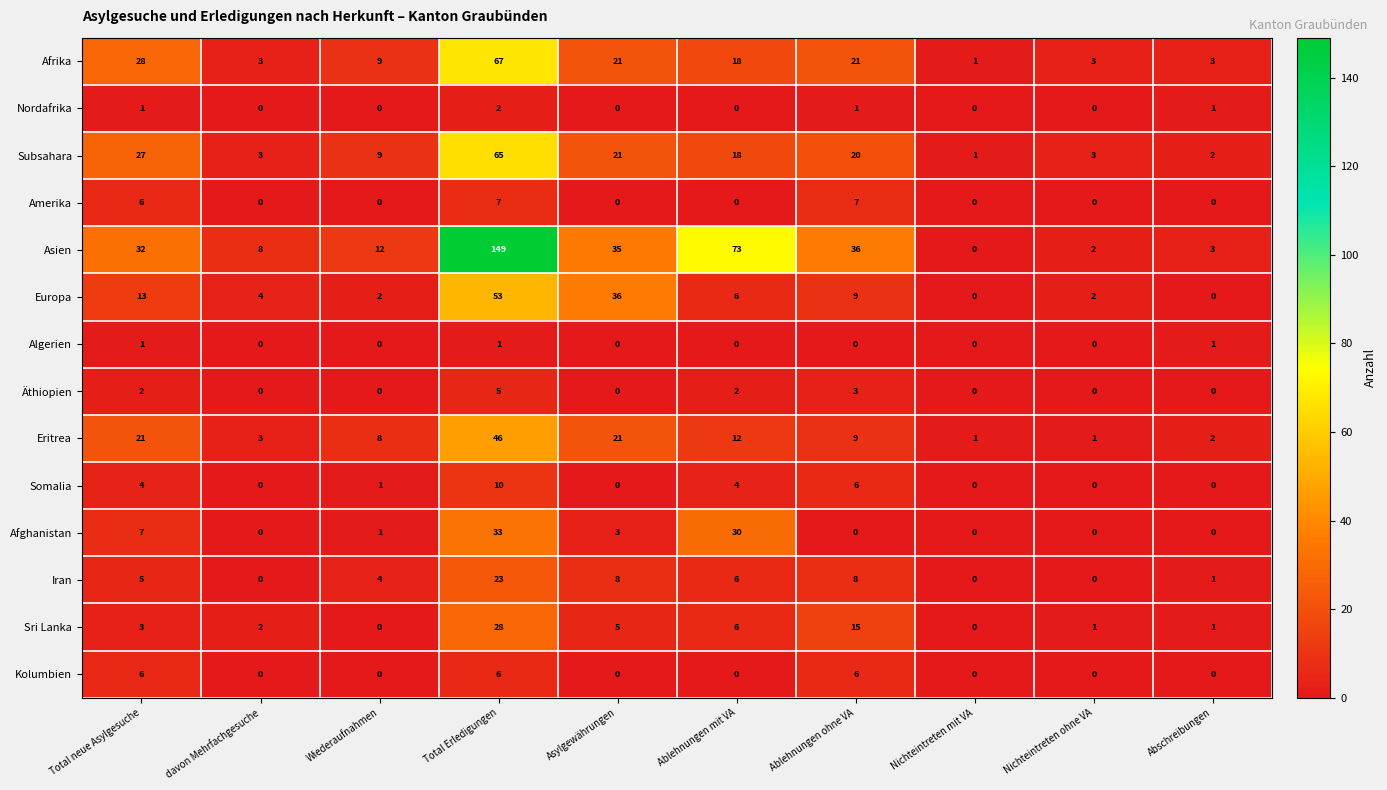

At how many categories does at least one series exceed 14?

5